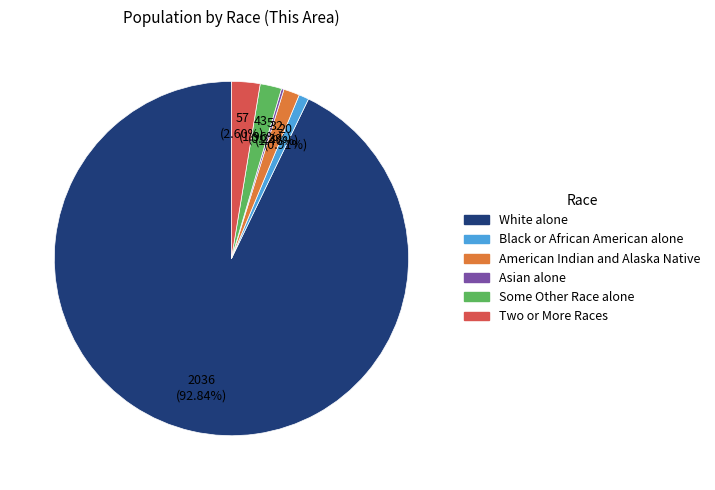

Which has a higher value, American Indian and Alaska Native or Black or African American alone?

American Indian and Alaska Native